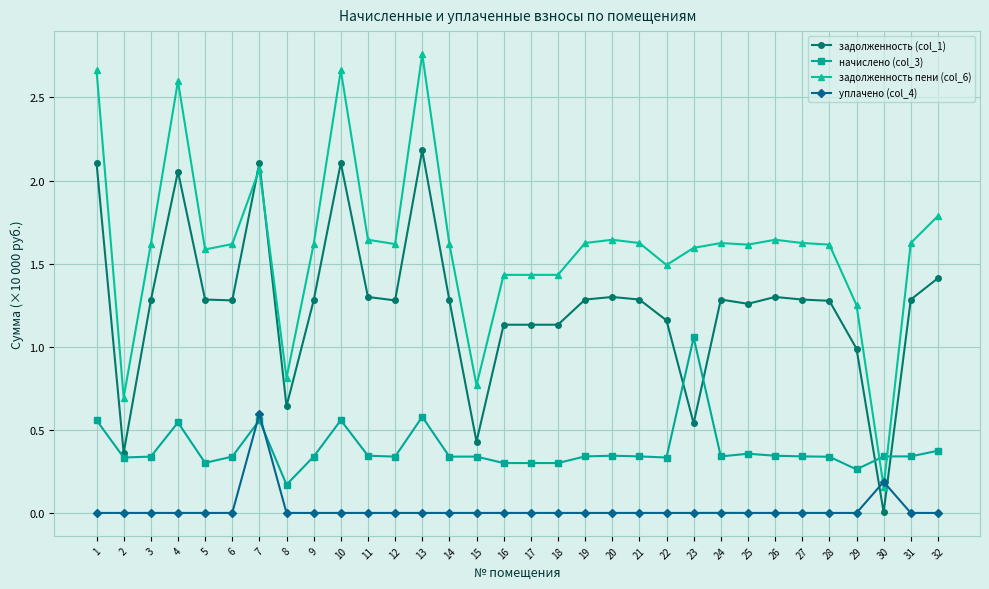

At how many categories does at least one series exceed 1?

28